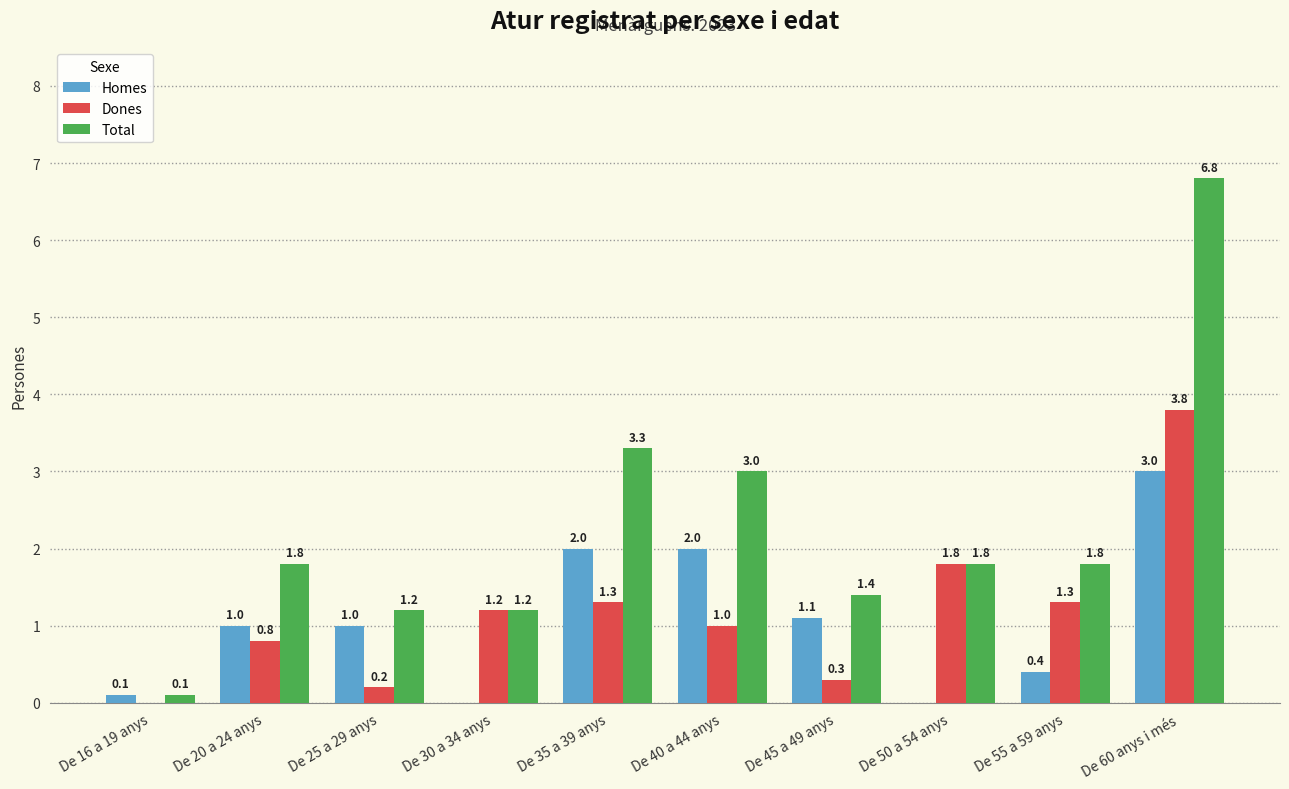

At which label does Homes reach its peak?

De 60 anys i més